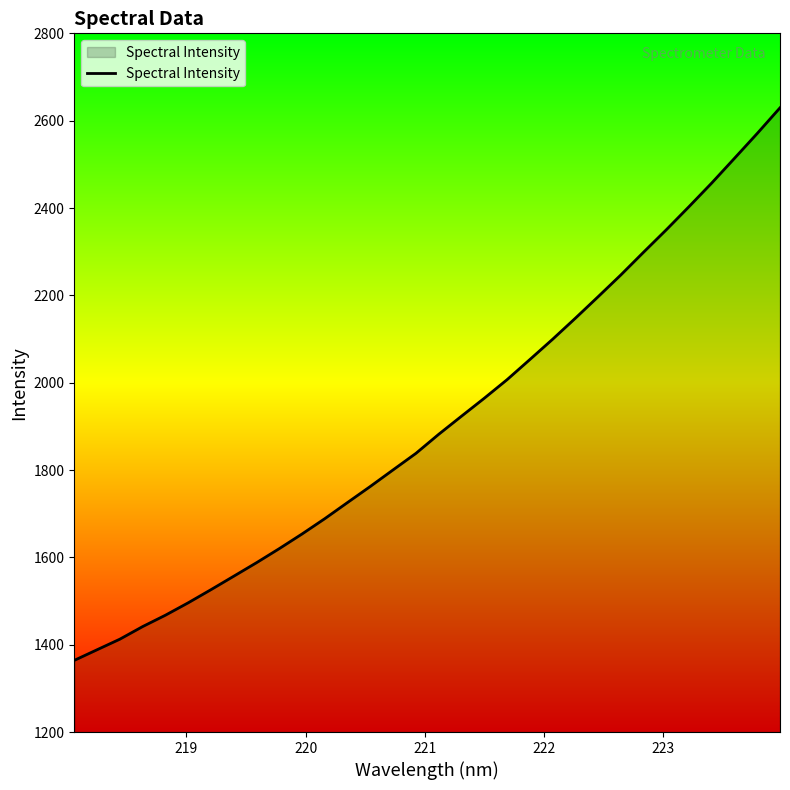

What is the minimum value shown in the chart?

1364.1